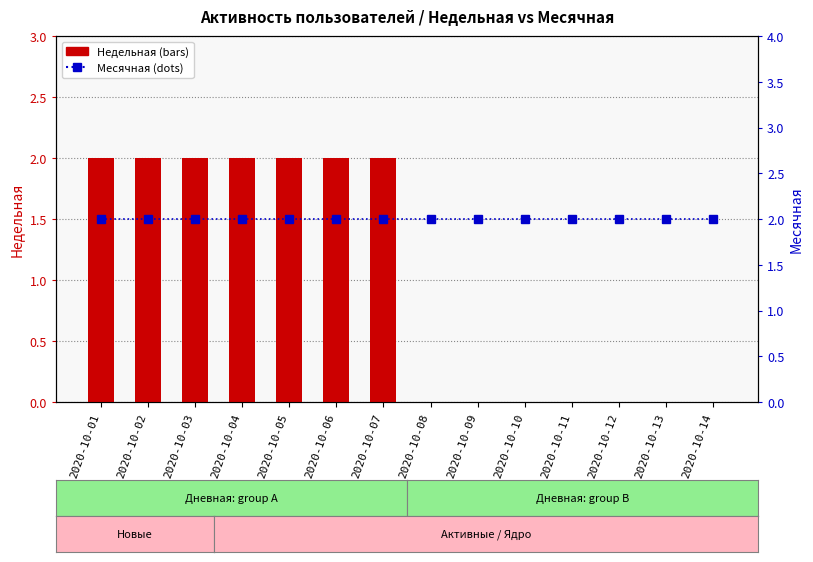

At how many categories does at least one series exceed 0?

14